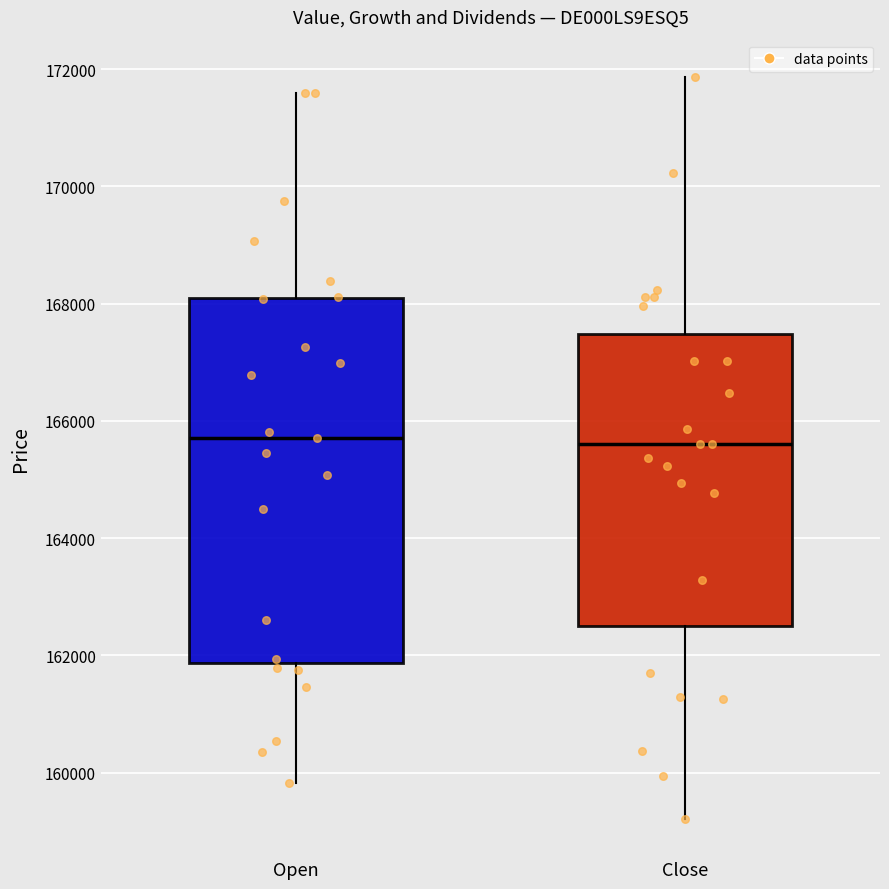

Comparing the boxes themselves (not the whiskers), which one is the tallest?

Open